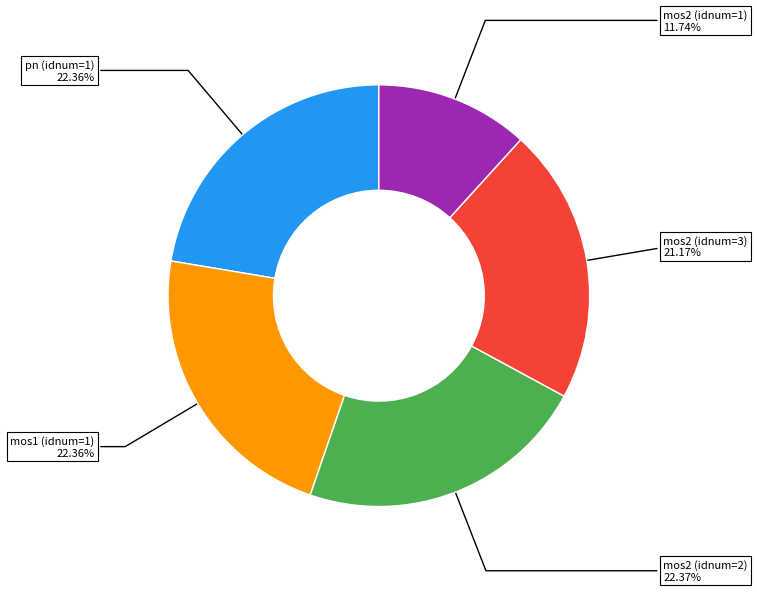

Which has a higher value, mos2 (idnum=1) 11.74% or mos2 (idnum=3) 21.17%?

mos2 (idnum=3) 21.17%